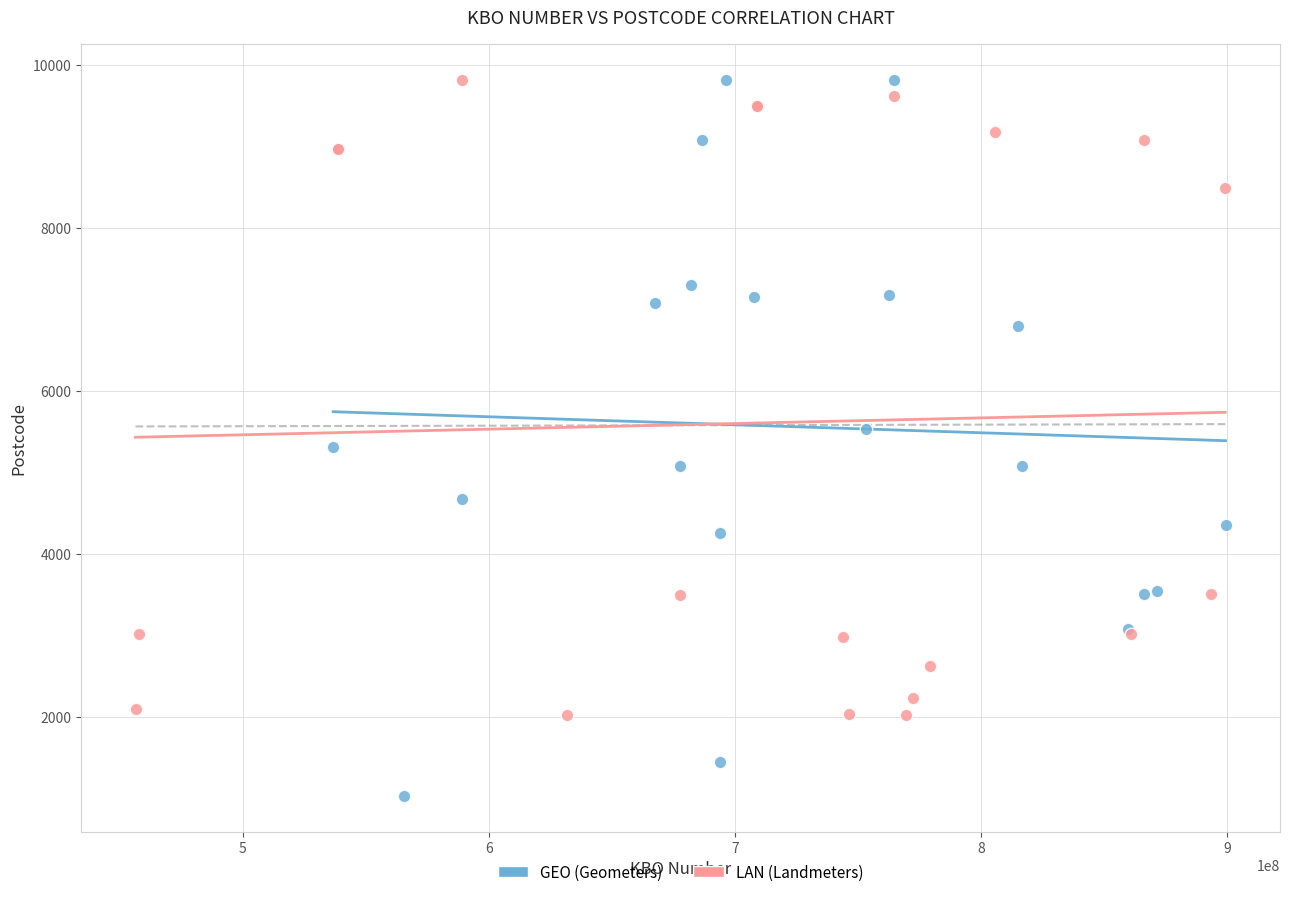

Which series reaches the minimum Y coordinate?

GEO (Geometers)